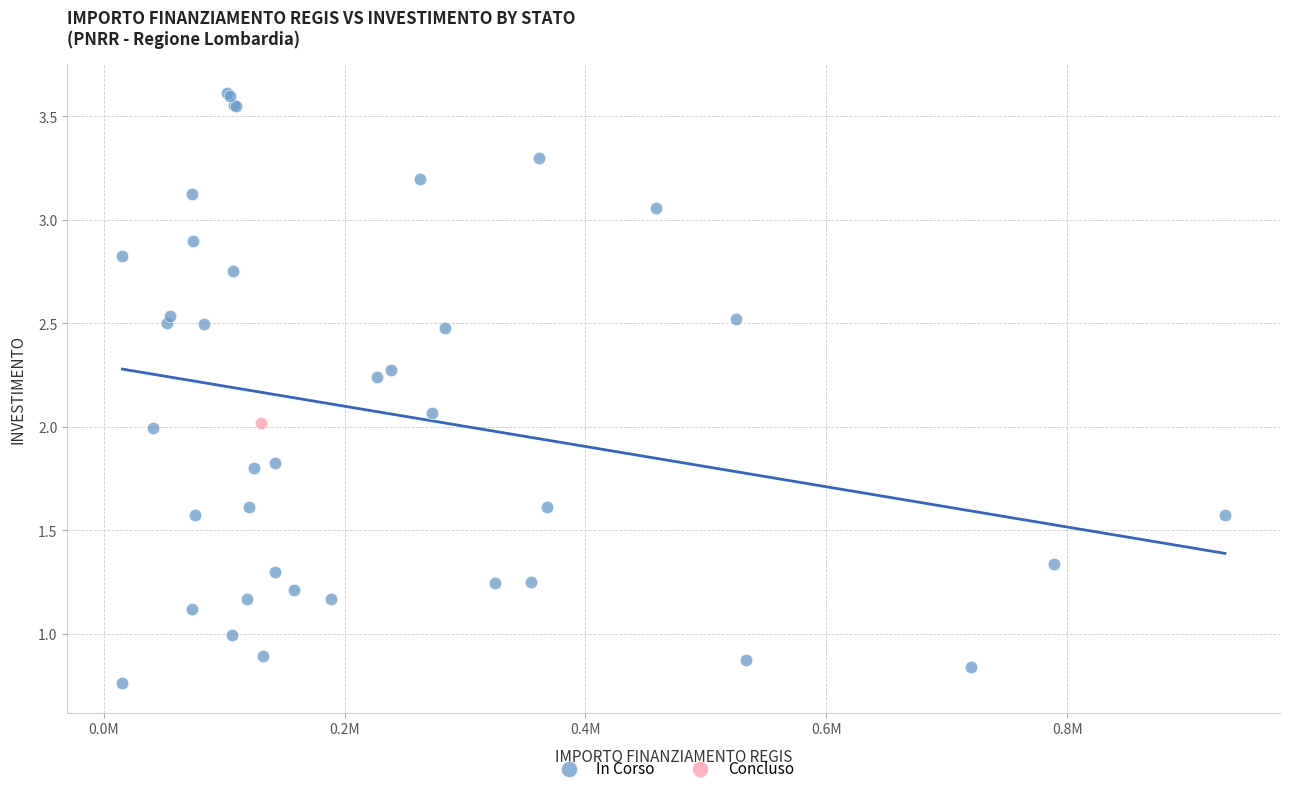

What are all the series names shown in the legend?

In Corso, Concluso